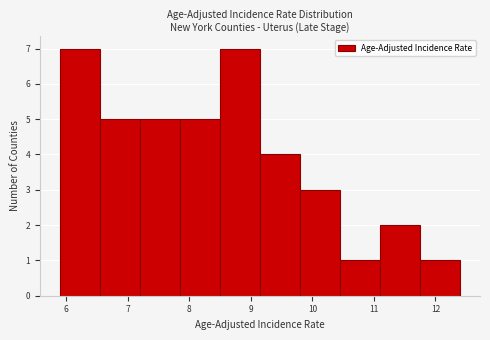

Reading left to right, transcribe this chart: for each bar, give the range it covers on the x-axis and its height. Neither the bar edges nor the heights are printed on the chart, so give them approximately, as read against the axes.

5.90 to 6.55: 7
6.55 to 7.20: 5
7.20 to 7.85: 5
7.85 to 8.50: 5
8.50 to 9.15: 7
9.15 to 9.80: 4
9.80 to 10.45: 3
10.45 to 11.10: 1
11.10 to 11.75: 2
11.75 to 12.40: 1